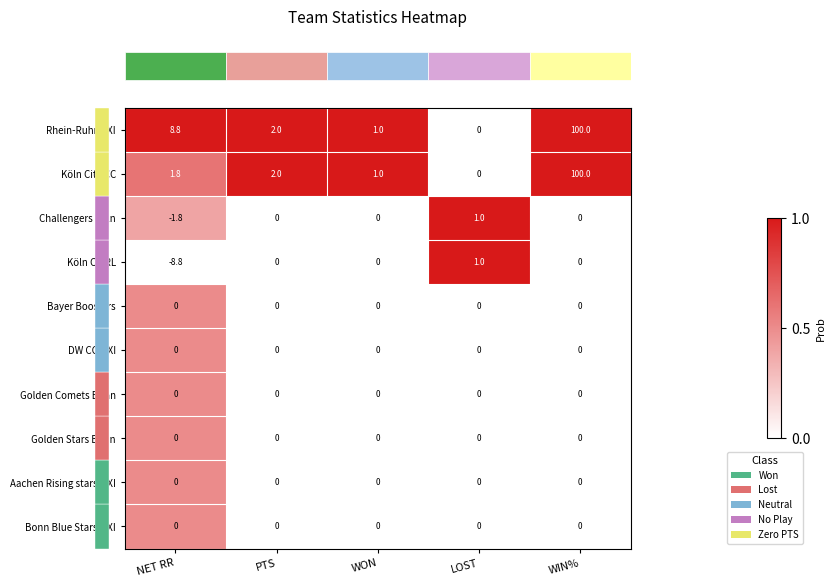

What is the difference between the Challengers Köln values at LOST and NET RR?

2.8